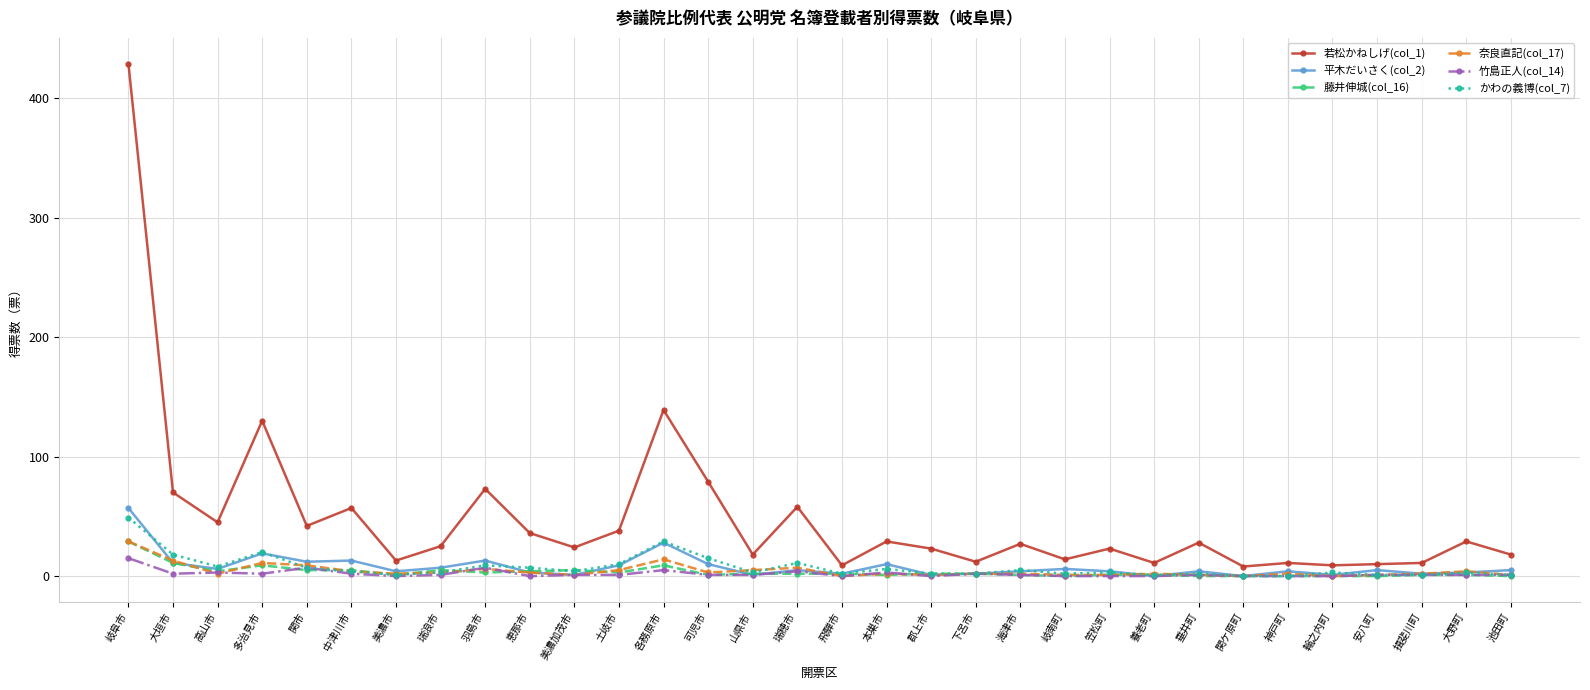

Read the 藤井伸城(col_16) value at 高山市, to the nearest 5.

5